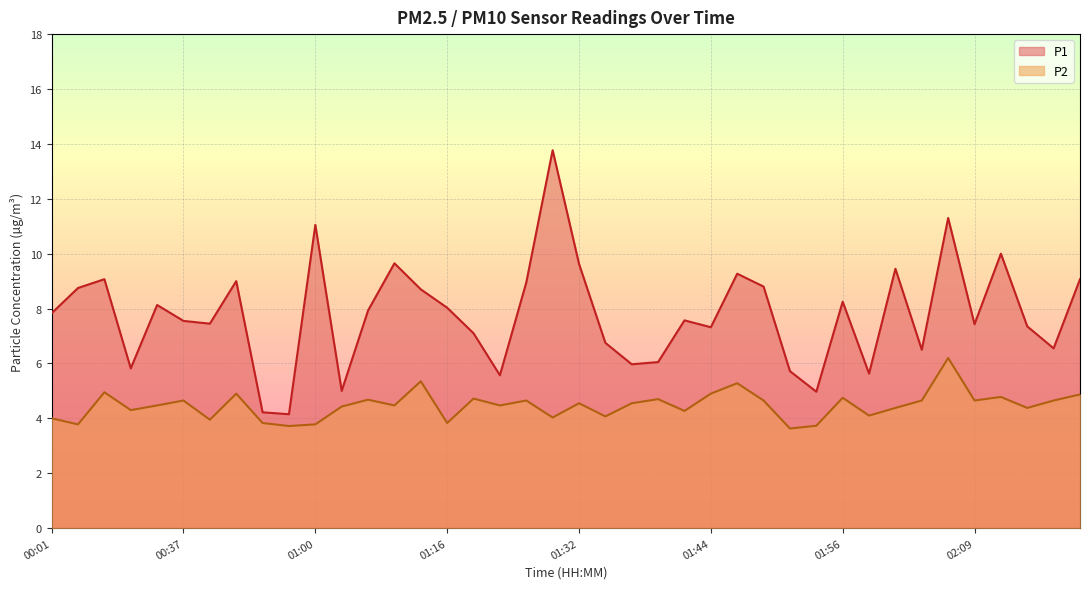

At which category does P2 reach its first local peak?

00:07